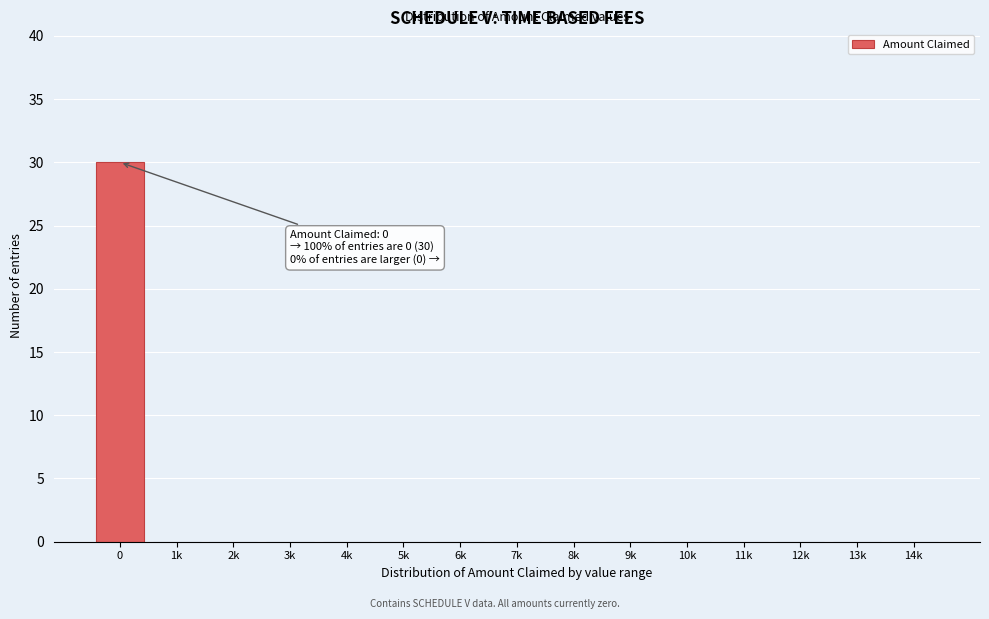

Reading right to left, what are all the values shown in this chart?

14k=0	13k=0	12k=0	11k=0	10k=0	9k=0	8k=0	7k=0	6k=0	5k=0	4k=0	3k=0	2k=0	1k=0	0=30